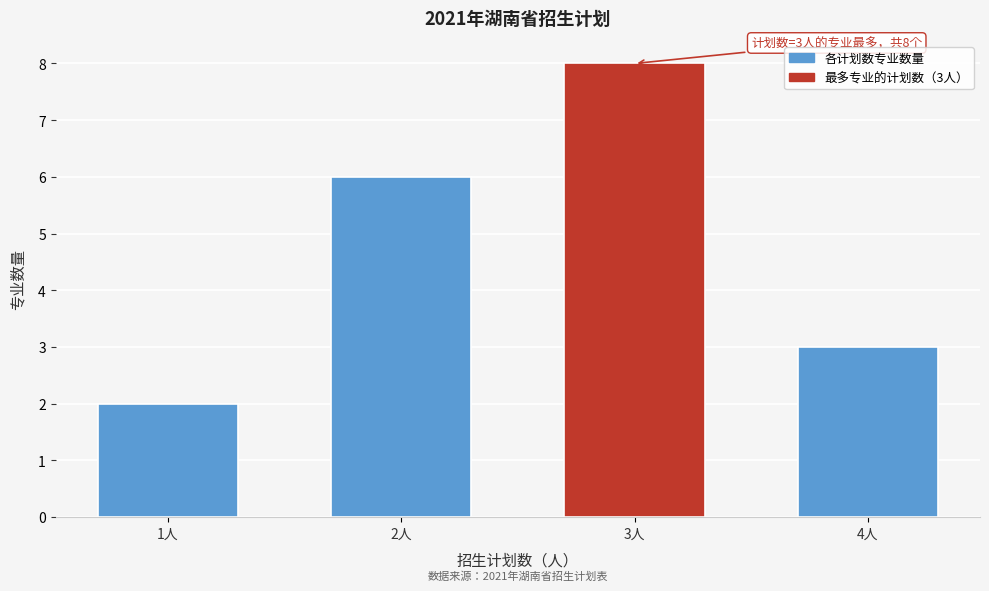

Reading left to right, list all the values displayed in this chart.

2	6	8	3